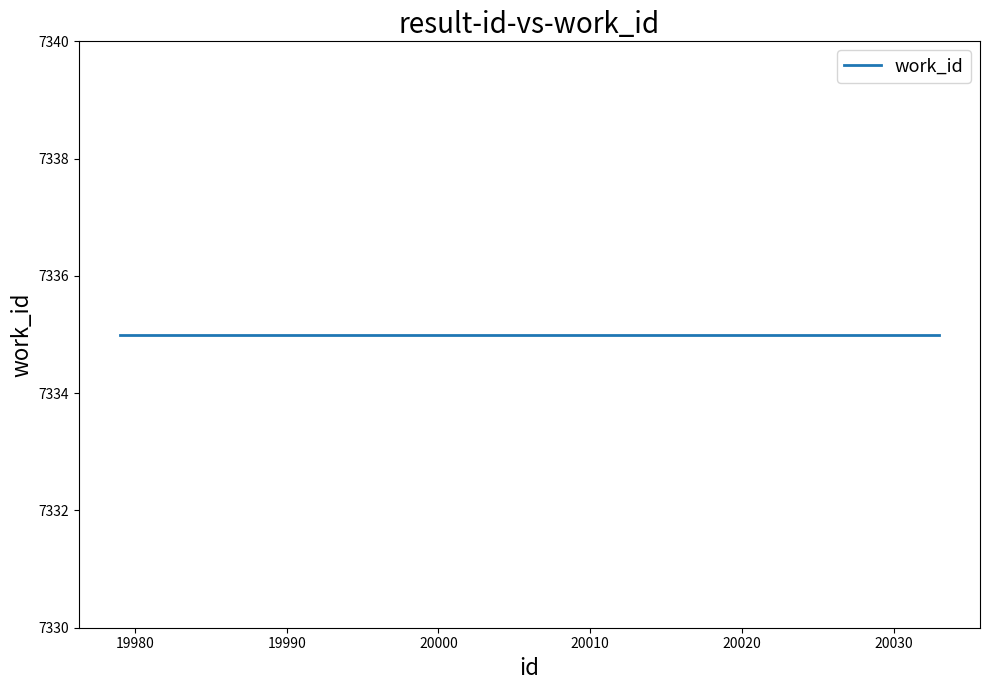

Is this an area chart (filled region under the line)?

No